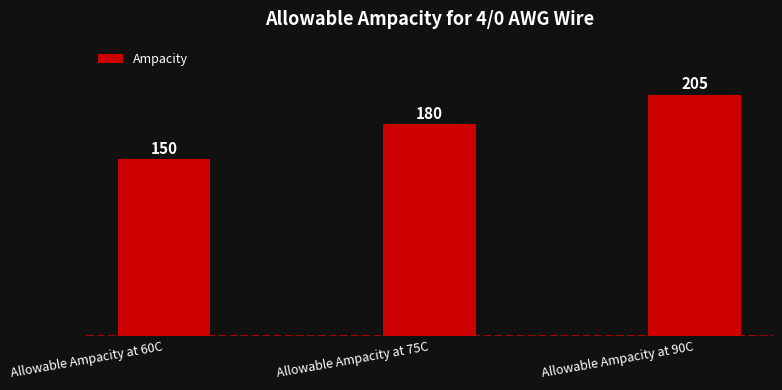

What is the change in value from Allowable Ampacity at 75C to Allowable Ampacity at 90C?

+25